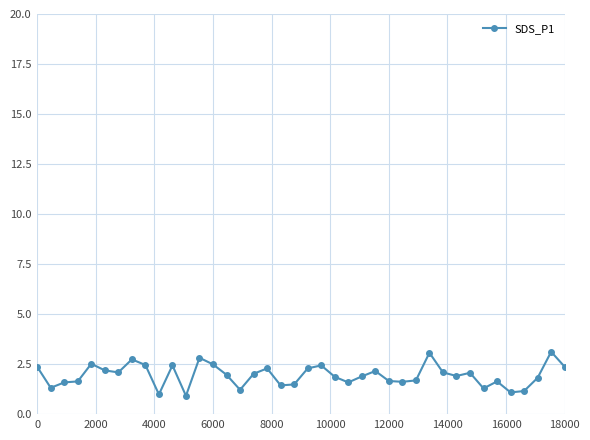

True or false: the data has more than 2 interior local peaks.

True